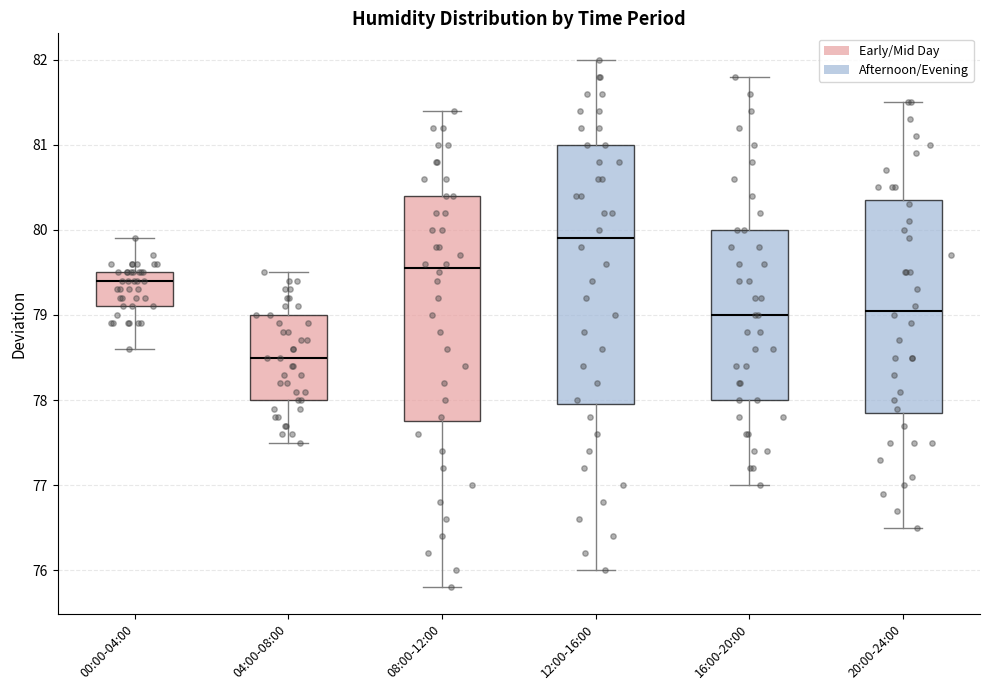

Reading left to right, read every box against the y-axis: the position of its median line, the range the box covers, and the ends of its whiskers. The values are not printed on the chart, so give them approximately, as read against the axis.

00:00-04:00: median 79.4, box 79.1 to 79.5, whiskers 78.6 to 79.9
04:00-08:00: median 78.5, box 78.0 to 79.0, whiskers 77.5 to 79.5
08:00-12:00: median 79.6, box 77.8 to 80.4, whiskers 75.8 to 81.4
12:00-16:00: median 79.9, box 78.0 to 81.0, whiskers 76.0 to 82.0
16:00-20:00: median 79.0, box 78.0 to 80.0, whiskers 77.0 to 81.8
20:00-24:00: median 79.1, box 77.9 to 80.4, whiskers 76.5 to 81.5